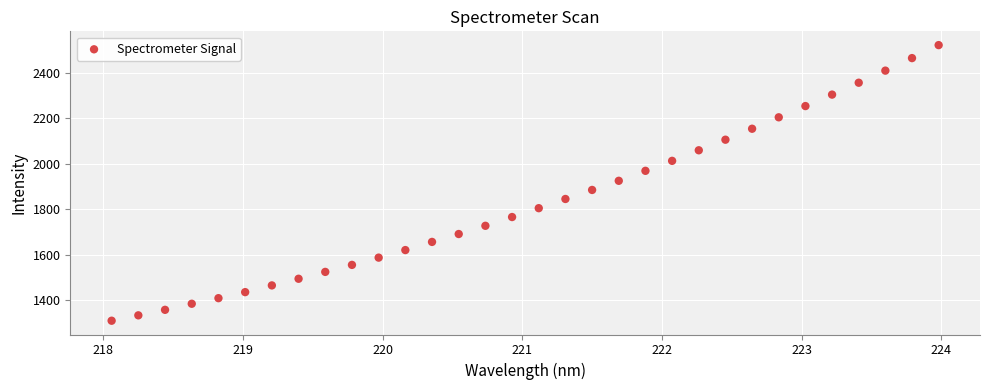

What is the range of X values (max minus min)?

5.9